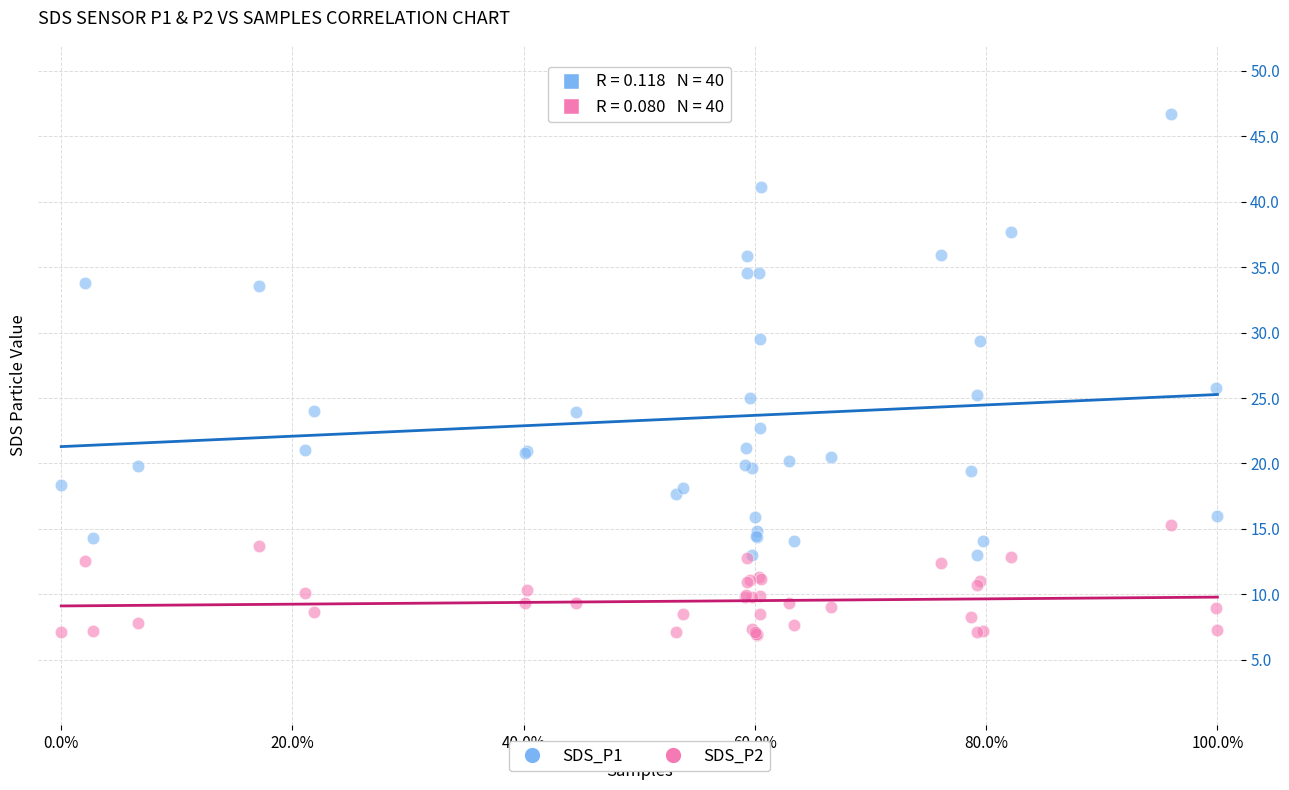

What is the X range (max minus min) for the scatter plot?

100.0